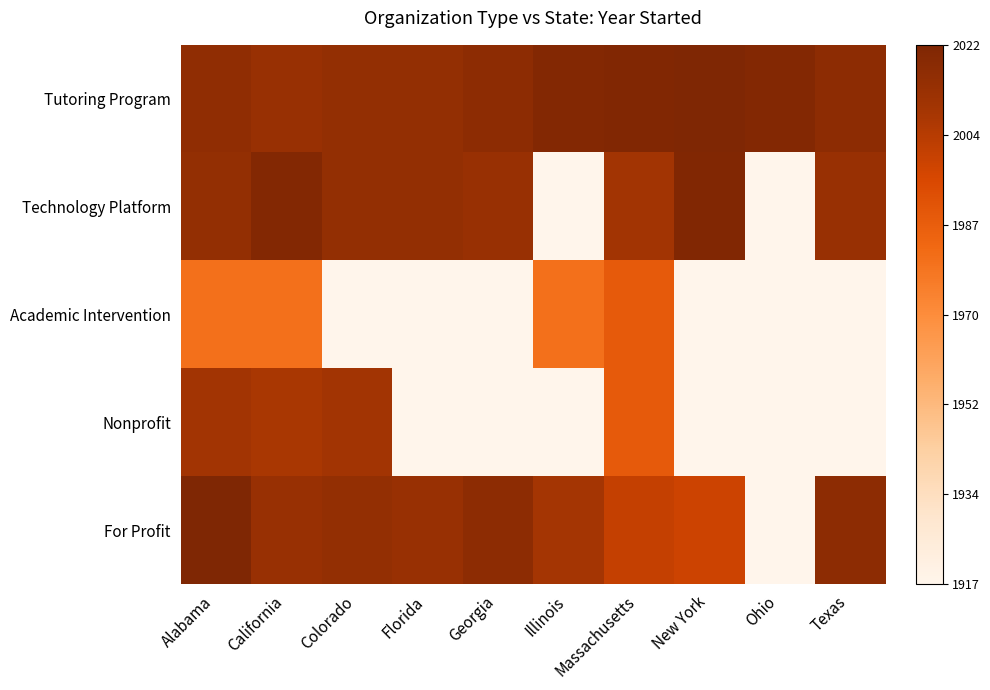

Which series has the largest total across all categories?

Tutoring Program